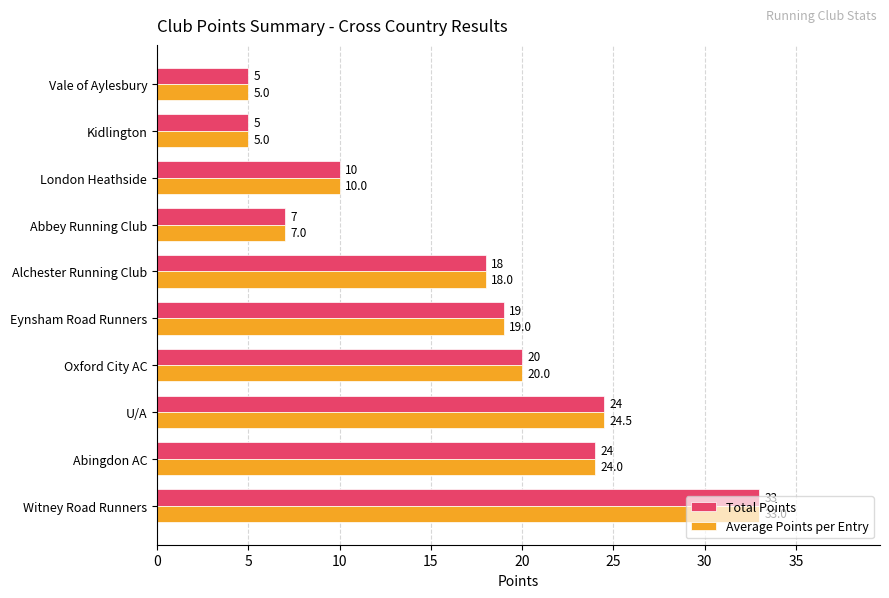

At which label is Total Points closest to 19?

Eynsham Road Runners